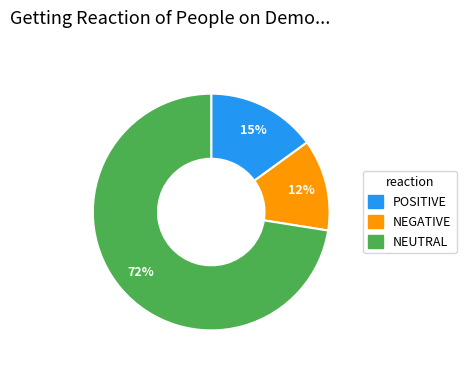

Does any single category account for the majority?

Yes